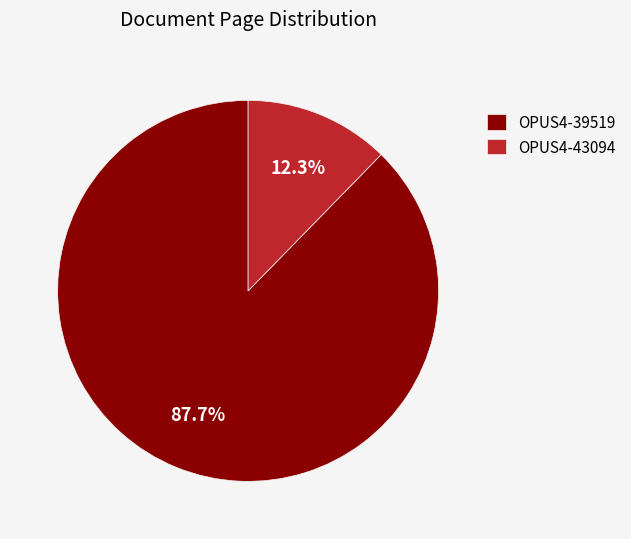

Is it true that OPUS4-39519 is 88% of the pie?

True